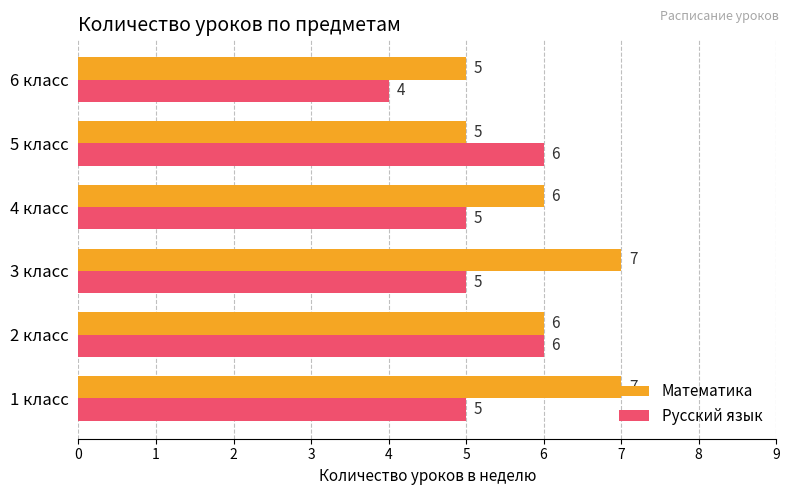

Which category has the lowest value in the Русский язык series?

6 класс